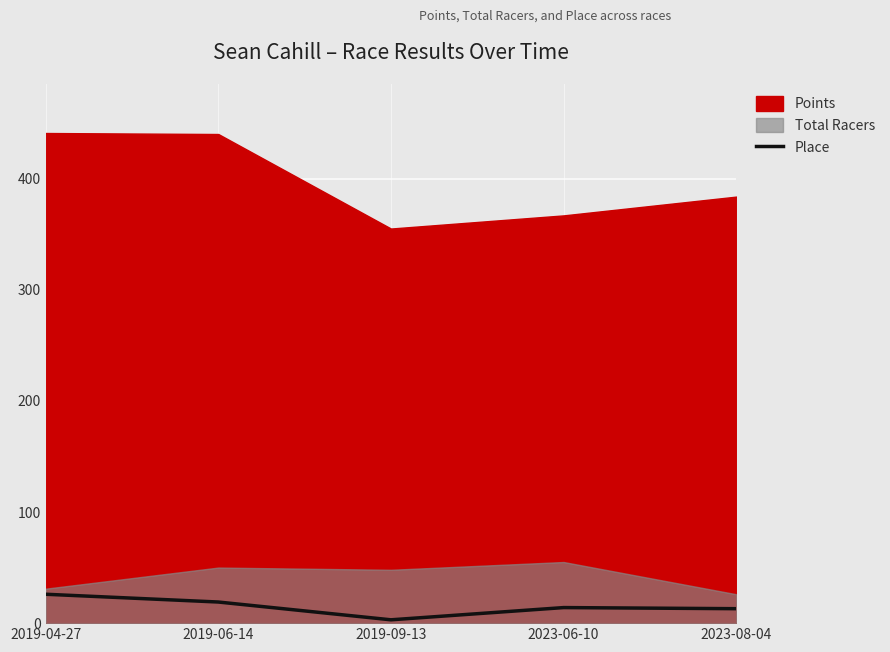

What position from the right is 2023-06-10?

2